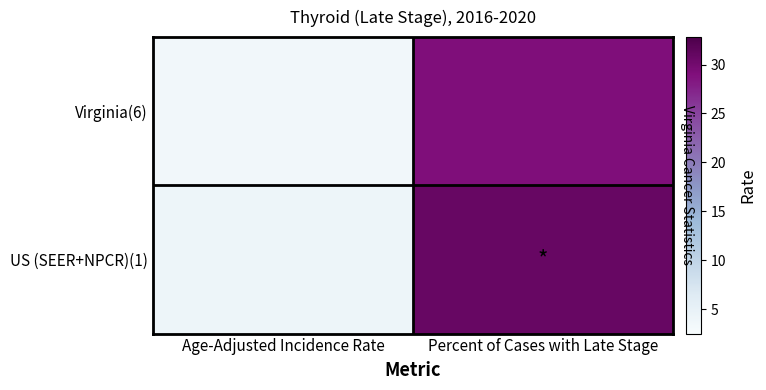

The Virginia(6) series shows 3.5 at Age-Adjusted Incidence Rate. True or false?

True